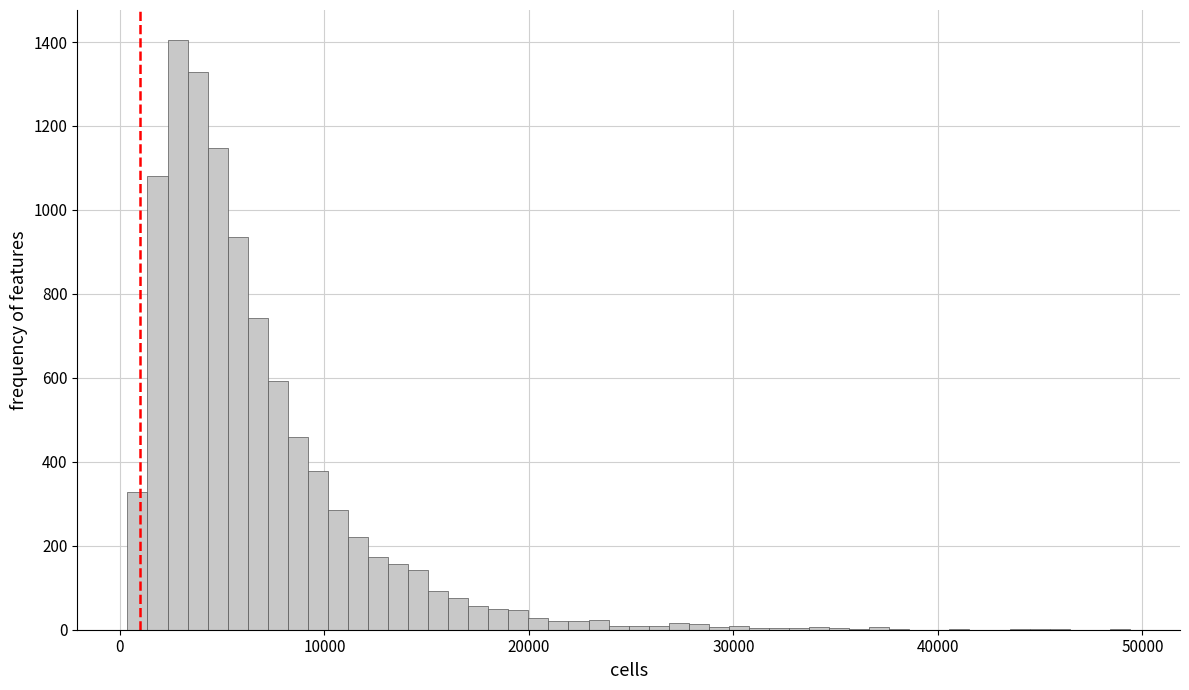

Read against the x-axis, roughly where is the centre of the tallest bar?

3000